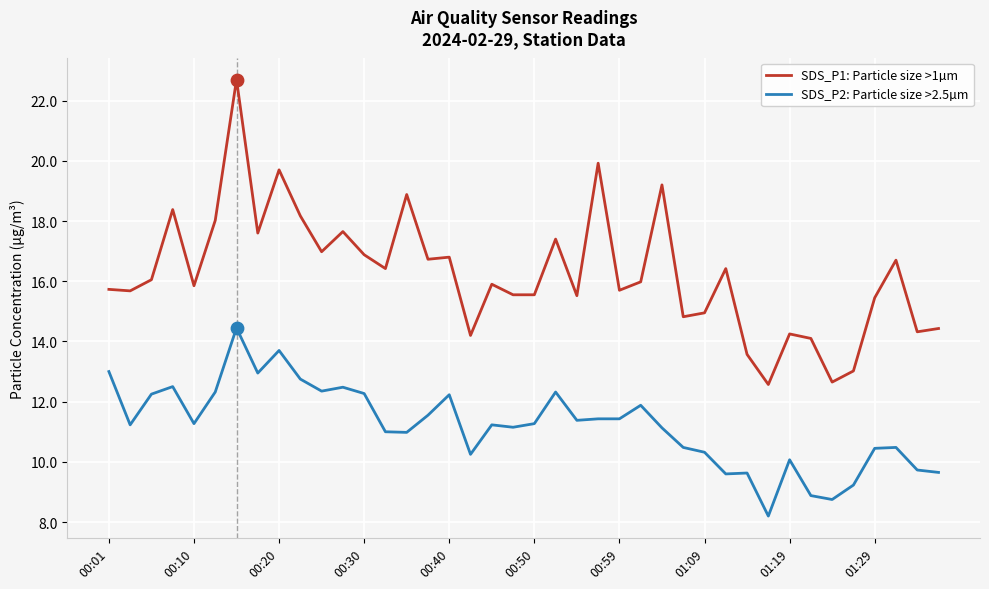

Which series has the largest total across all categories?

SDS_P1: Particle size >1µm